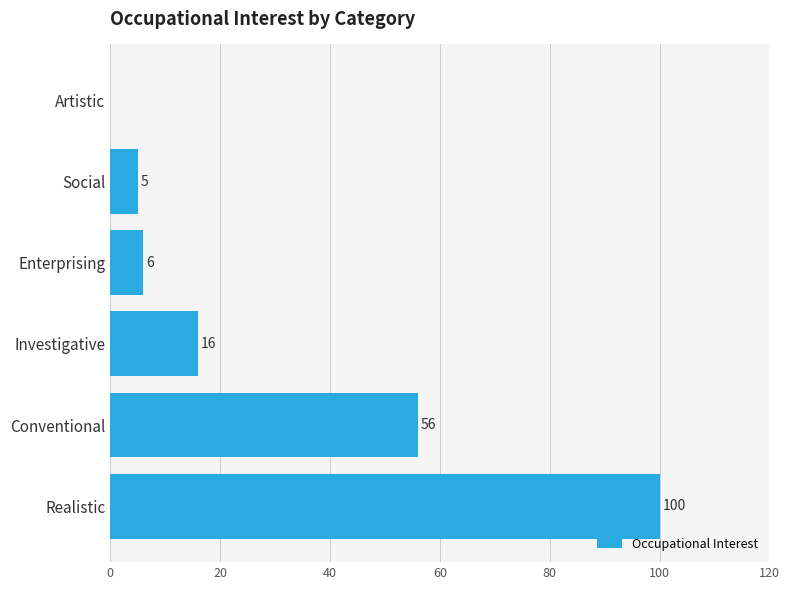

Reading bottom to top, transcribe all the data shown in this chart.

Realistic=100	Conventional=56	Investigative=16	Enterprising=6	Social=5	Artistic=0